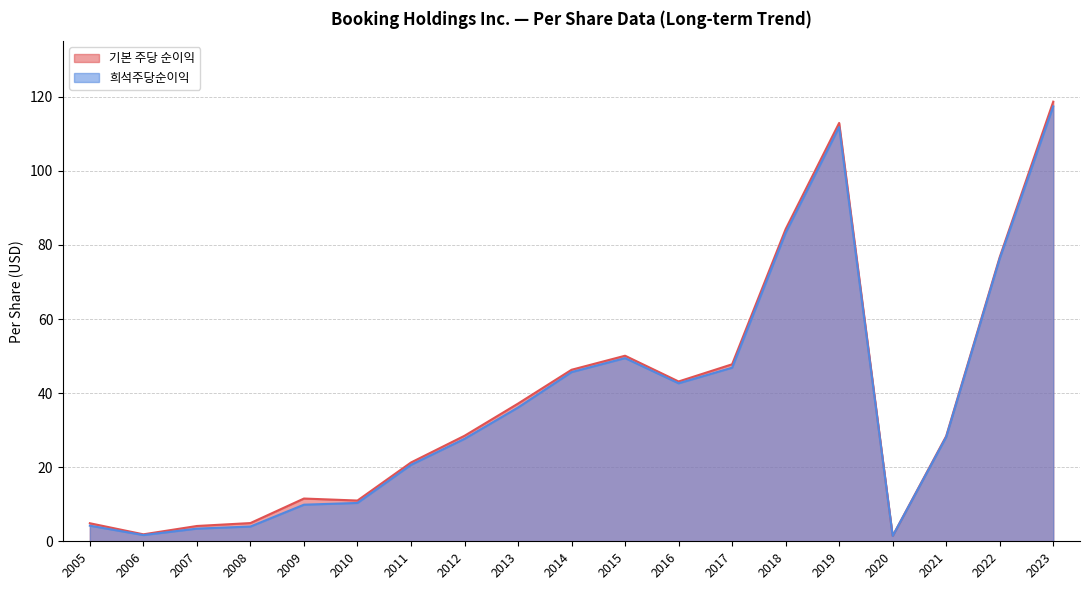

What is the difference between the 기본 주당 순이익 values at 2008 and 2013?

32.2